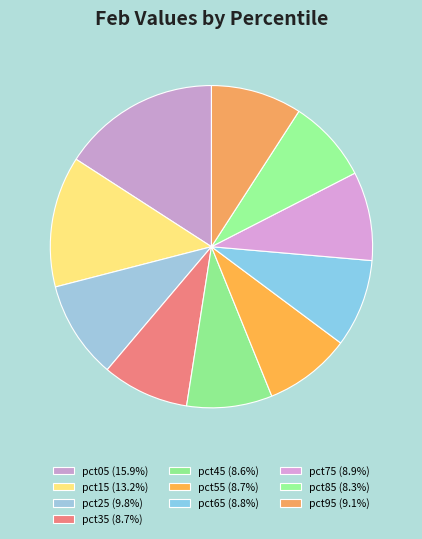

How many slices are in this pie chart?

10